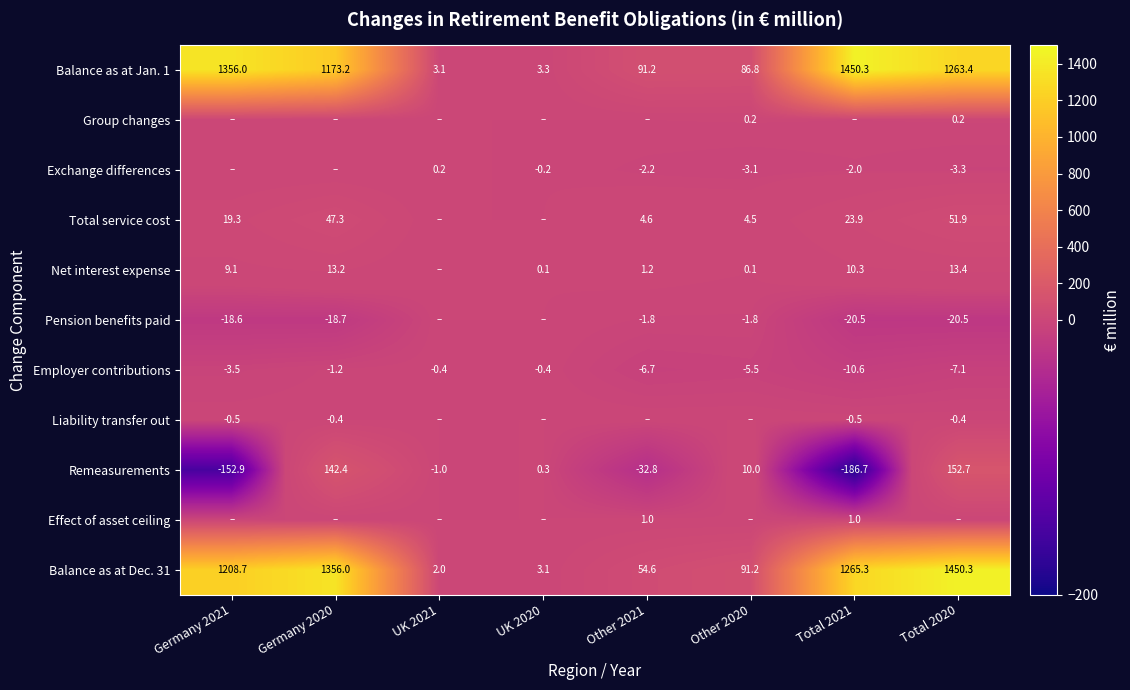

The Total service cost series shows 47.3 at Germany 2020. True or false?

True